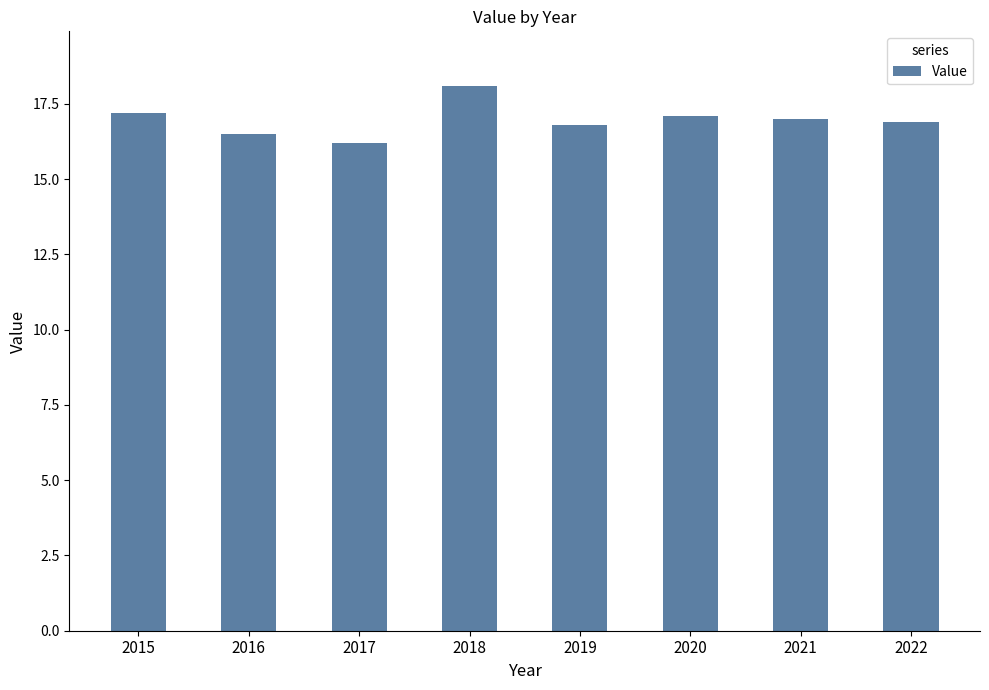

What value does the data have at 2021?

17.0